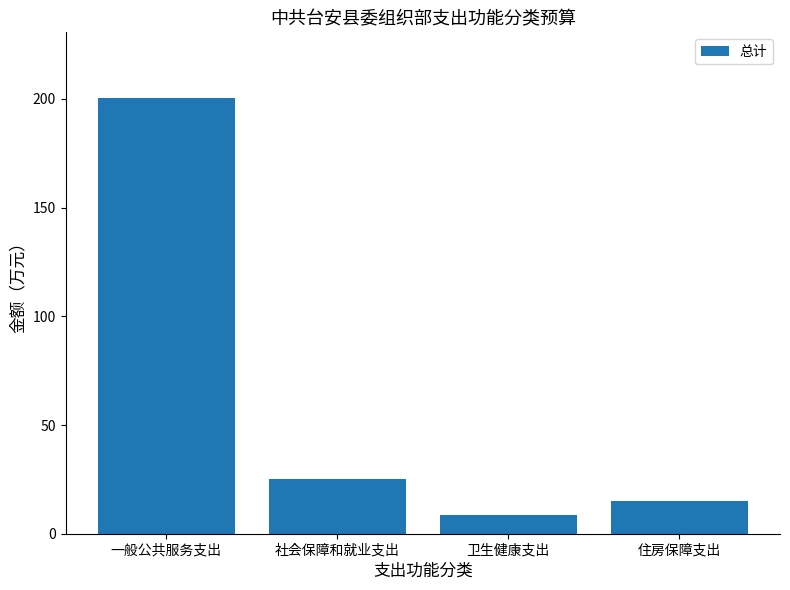

What position from the left is 卫生健康支出?

3